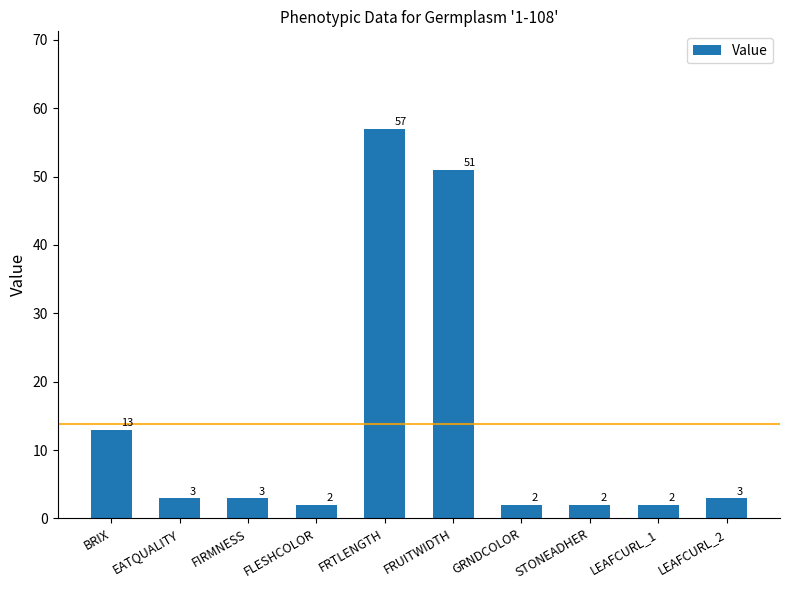

What is the change in value from BRIX to EATQUALITY?

-10